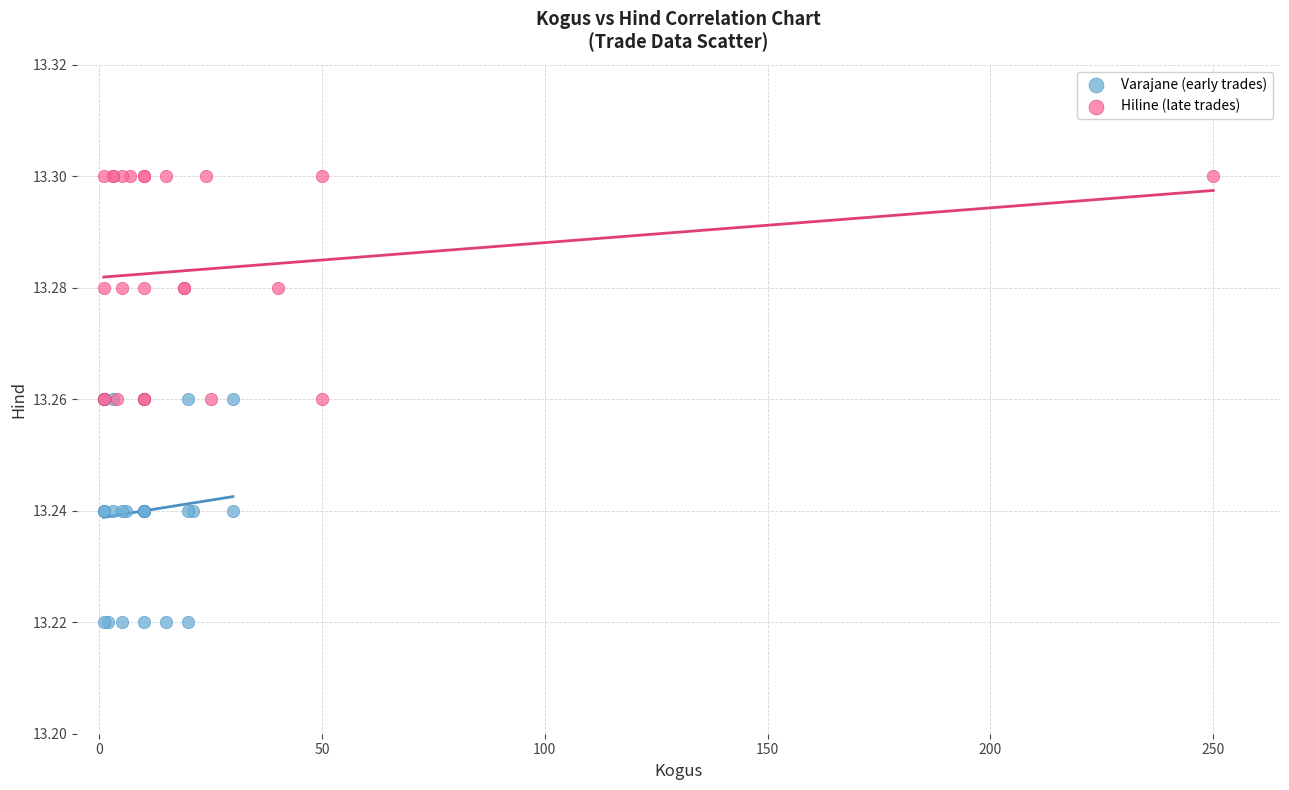

Which series contains the lowest Y value?

Varajane (early trades)